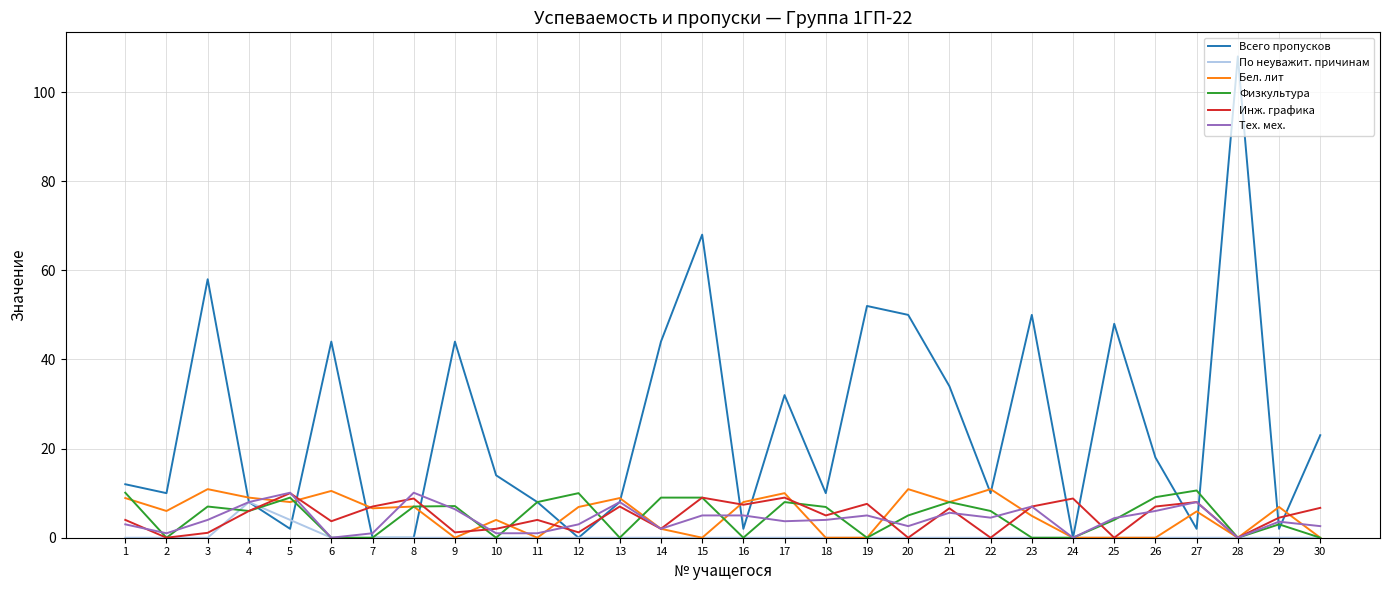

What is the total value across all series at 15?

91.0